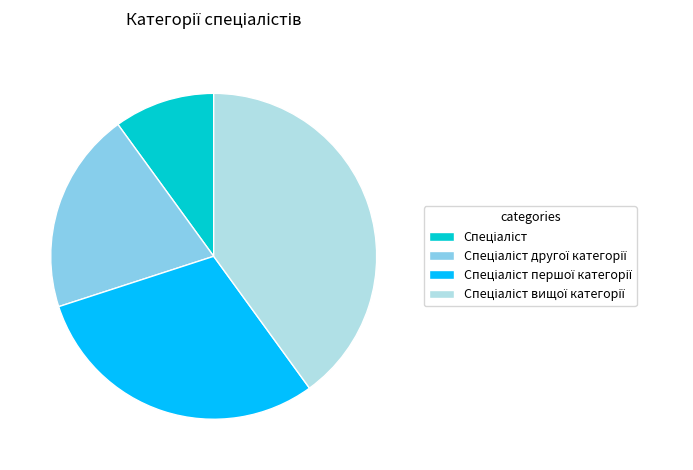

Is there a majority slice in this chart?

No